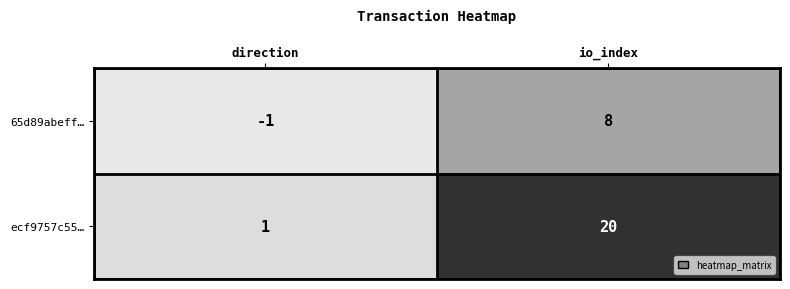

Which series has the widest spread of values?

ecf9757c55…